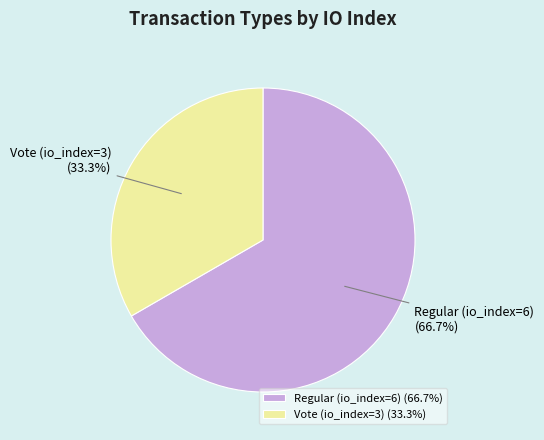

Which slice is the smallest?

Vote (io_index=3)